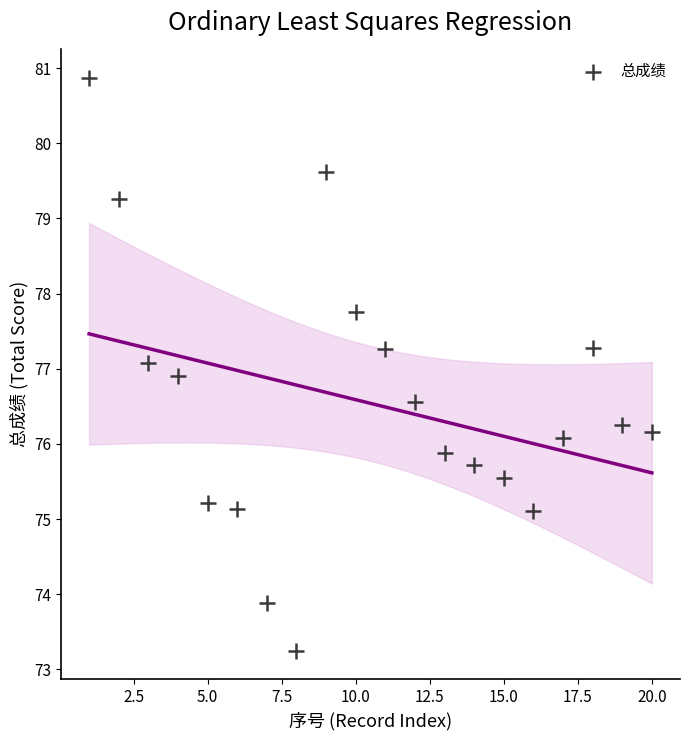

What is the range of Y values (max minus min)?

7.6